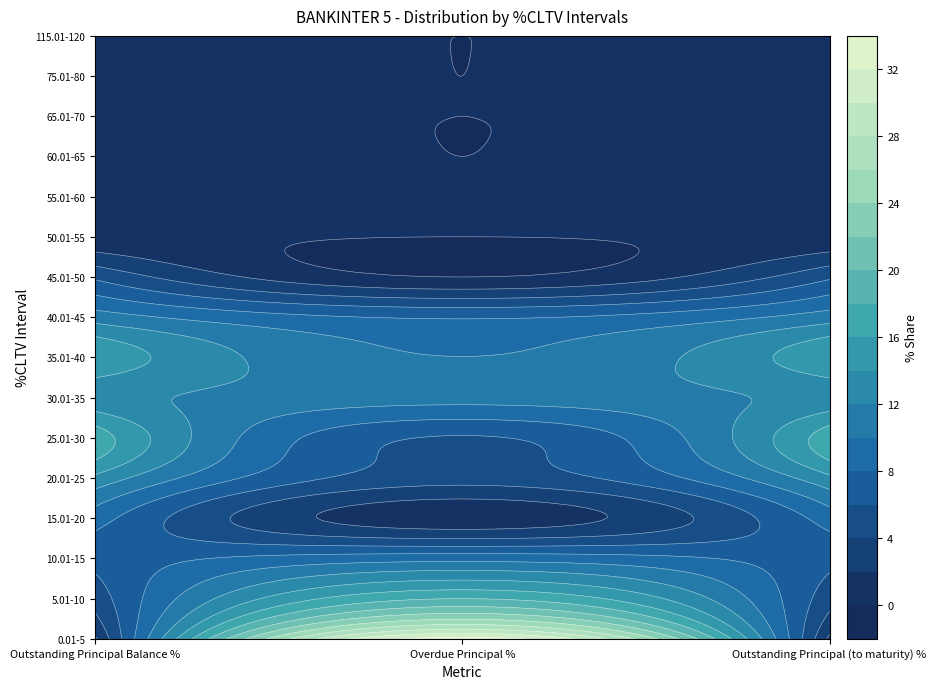

Rank the series by their maximum value, from highest to lowest.

0.01-5, 5.01-10, 25.01-30, 35.01-40, 20.01-25, 30.01-35, 40.01-45, 10.01-15, 15.01-20, 45.01-50, 55.01-60, 75.01-80, 50.01-55, 60.01-65, 65.01-70, 115.01-120